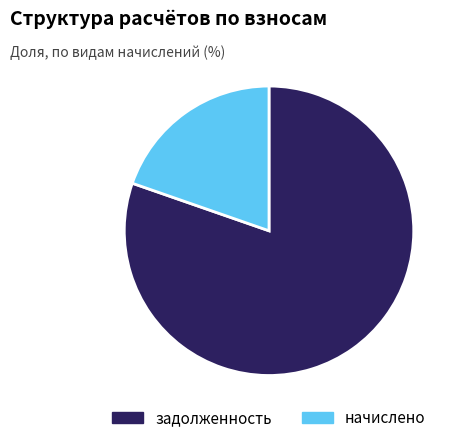

Count the number of slices in the pie.

2